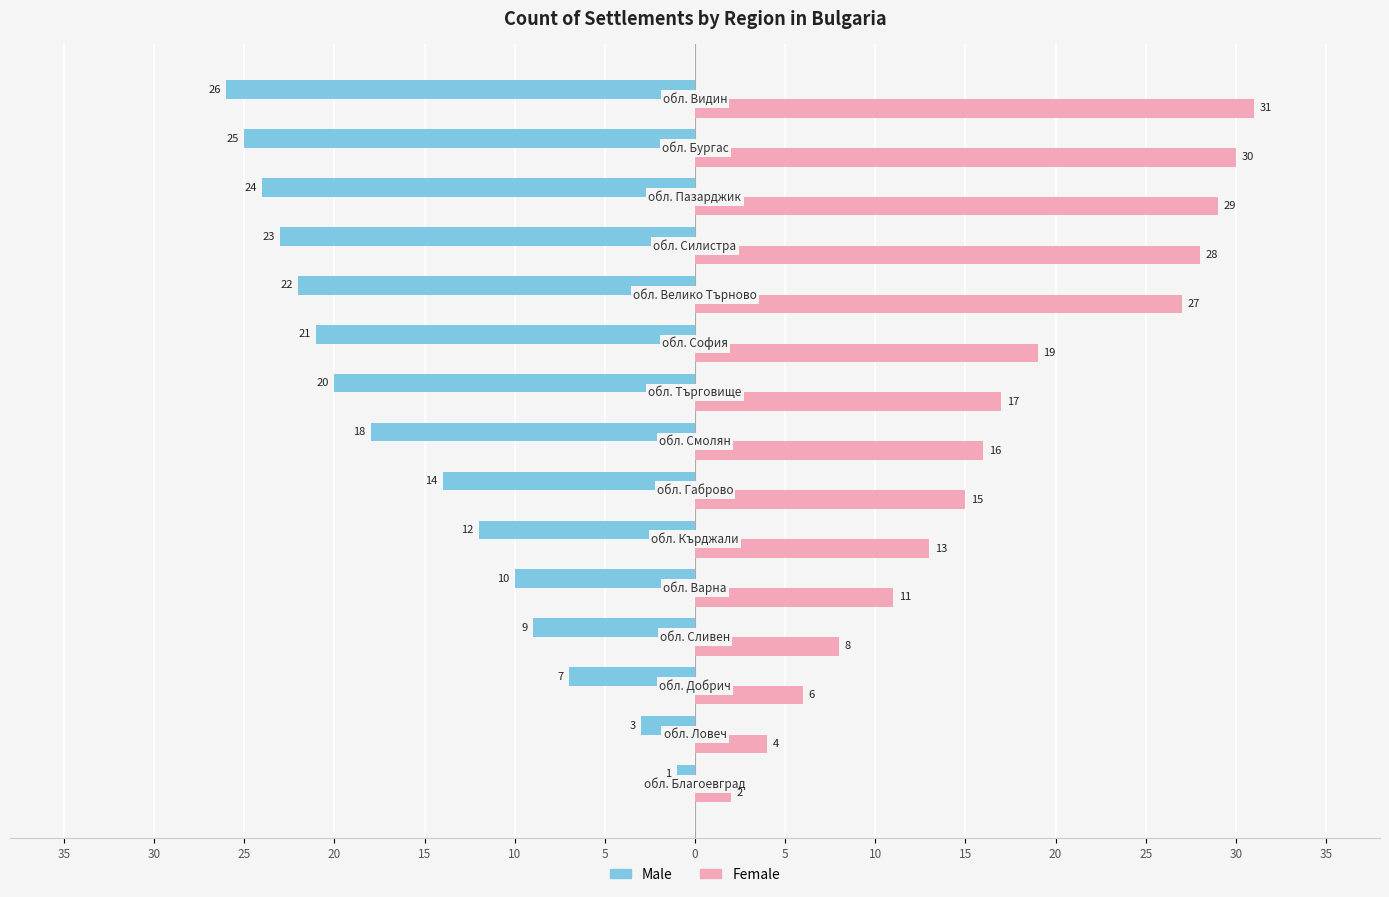

Reading left to right, list all the values displayed in this chart.

Male: -1	-3	-7	-9	-10	-12	-14	-18	-20	-21	-22	-23	-24	-25	-26
Female: 2	4	6	8	11	13	15	16	17	19	27	28	29	30	31